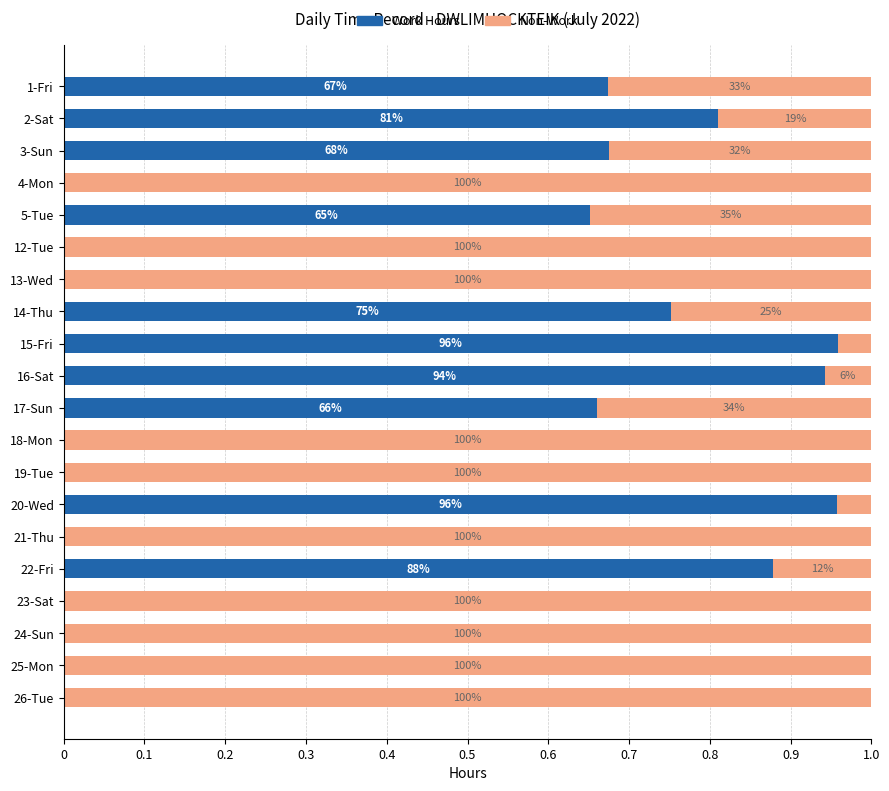

At how many categories does at least one series exceed 0?

20